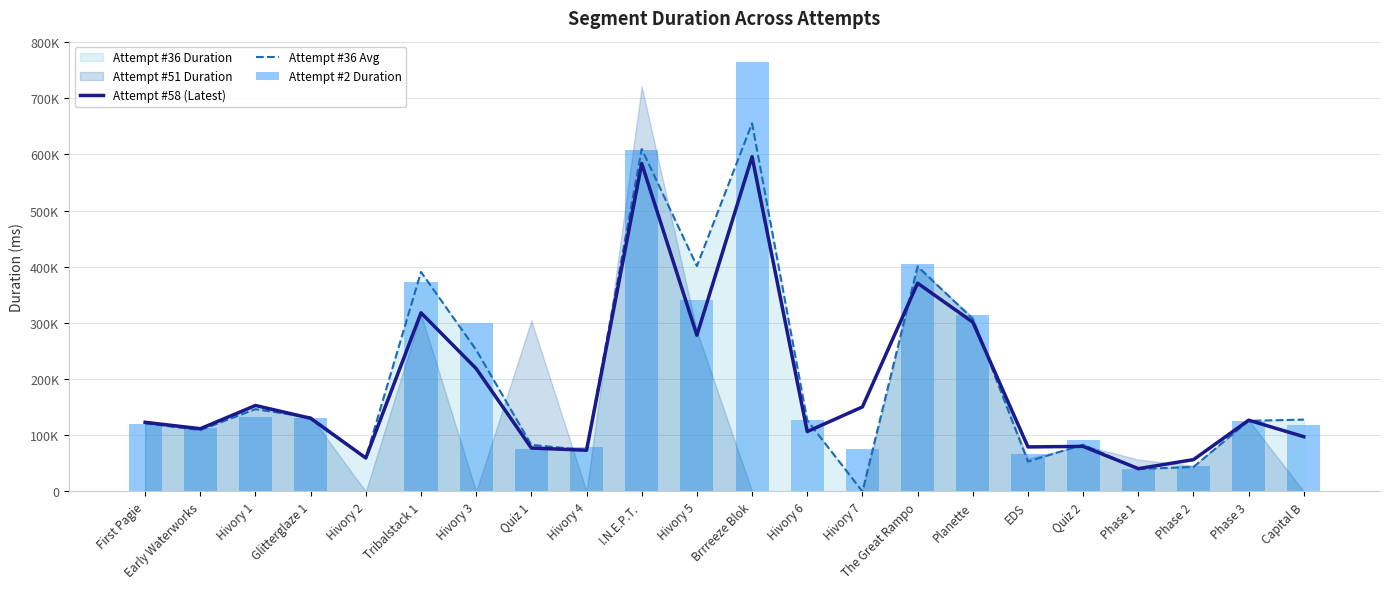

Which series has the largest total across all categories?

Attempt #2 Duration